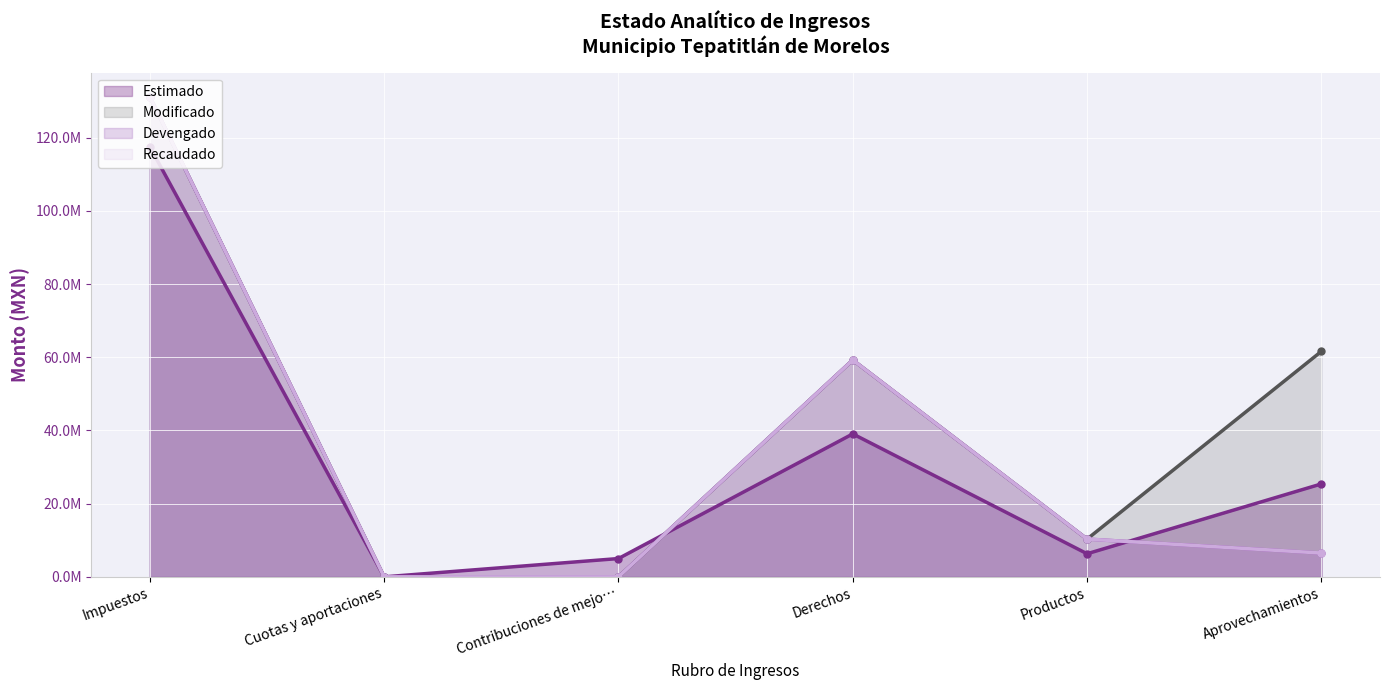

At which category is the sum across all series the highest?

Impuestos